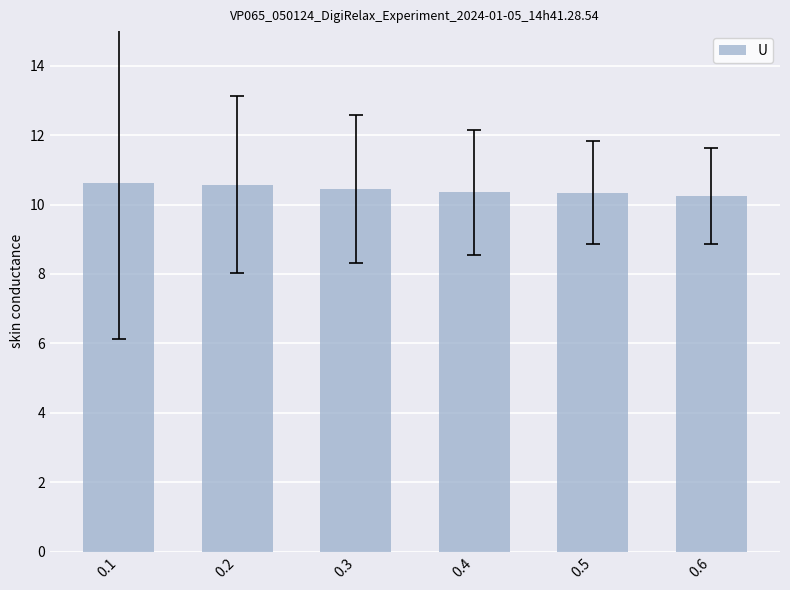

How many values are between 10 and 11?

6